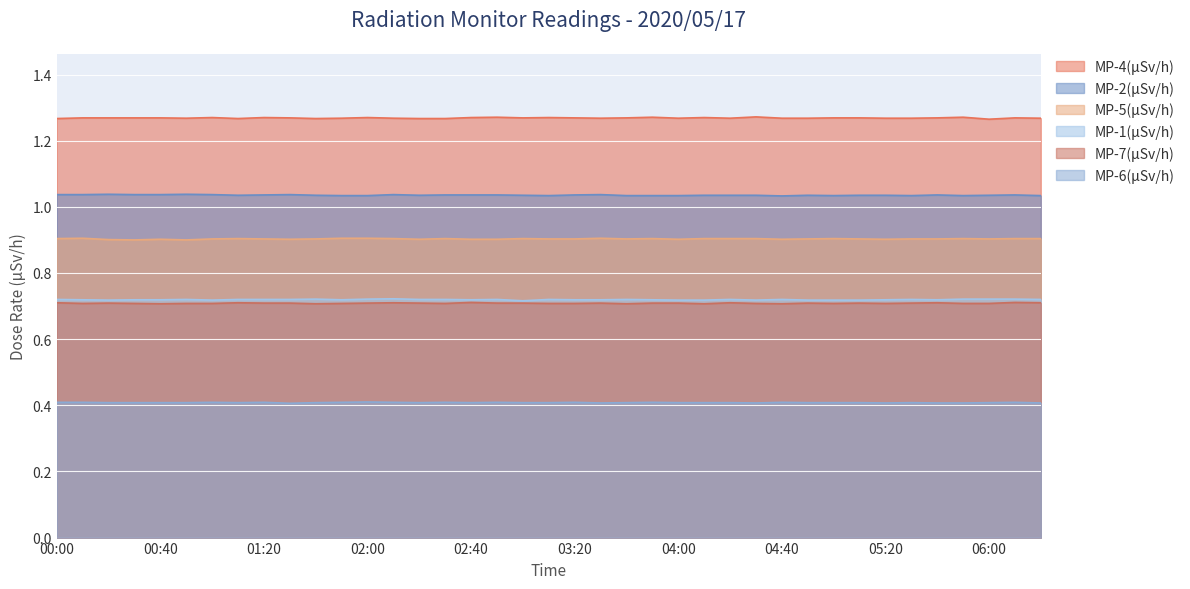

List the labels in order of MP-1(μSv/h) value, smallest first.

03:00, 00:20, 01:00, 04:00, 04:10, 04:30, 04:50, 05:00, 05:10, 00:10, 00:30, 00:40, 01:50, 02:40, 03:20, 03:30, 03:50, 05:20, 05:40, 00:00, 00:50, 01:10, 01:20, 01:30, 02:20, 02:30, 02:50, 03:10, 03:40, 04:20, 04:40, 05:30, 06:20, 01:40, 02:00, 05:50, 06:00, 06:10, 02:10